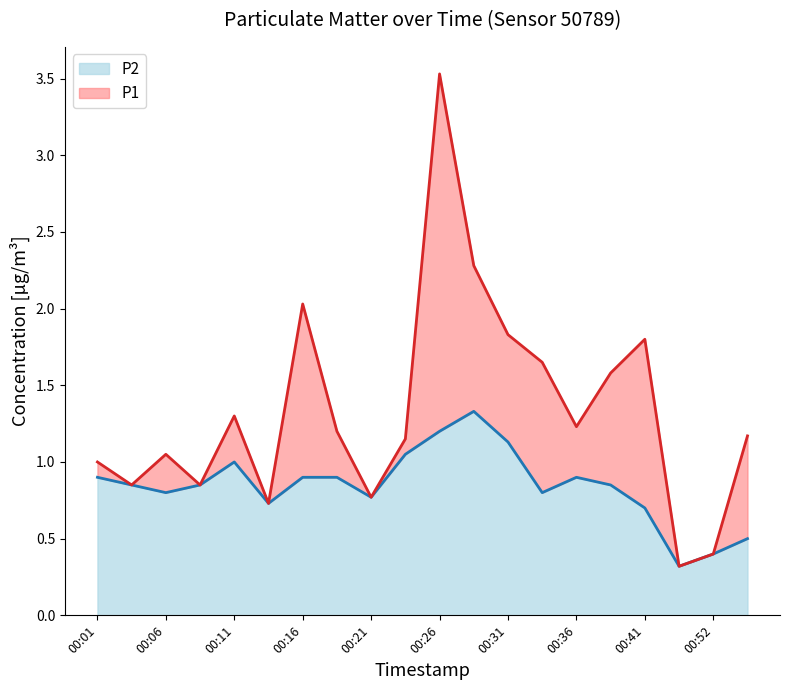

Which series has the largest total across all categories?

P1